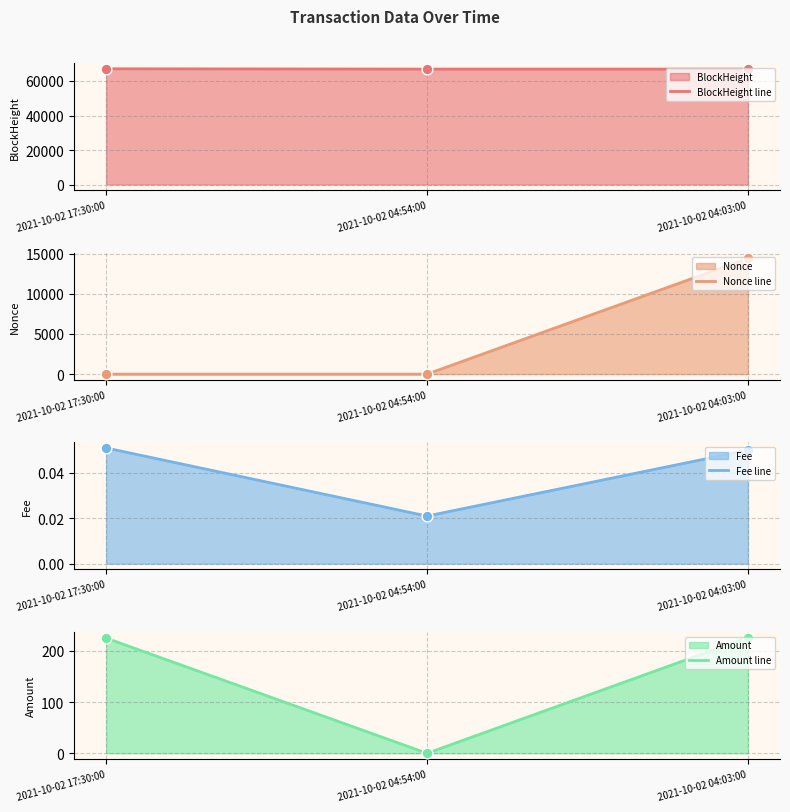

What are all the series names shown in the legend?

BlockHeight line, Nonce line, Fee line, Amount line